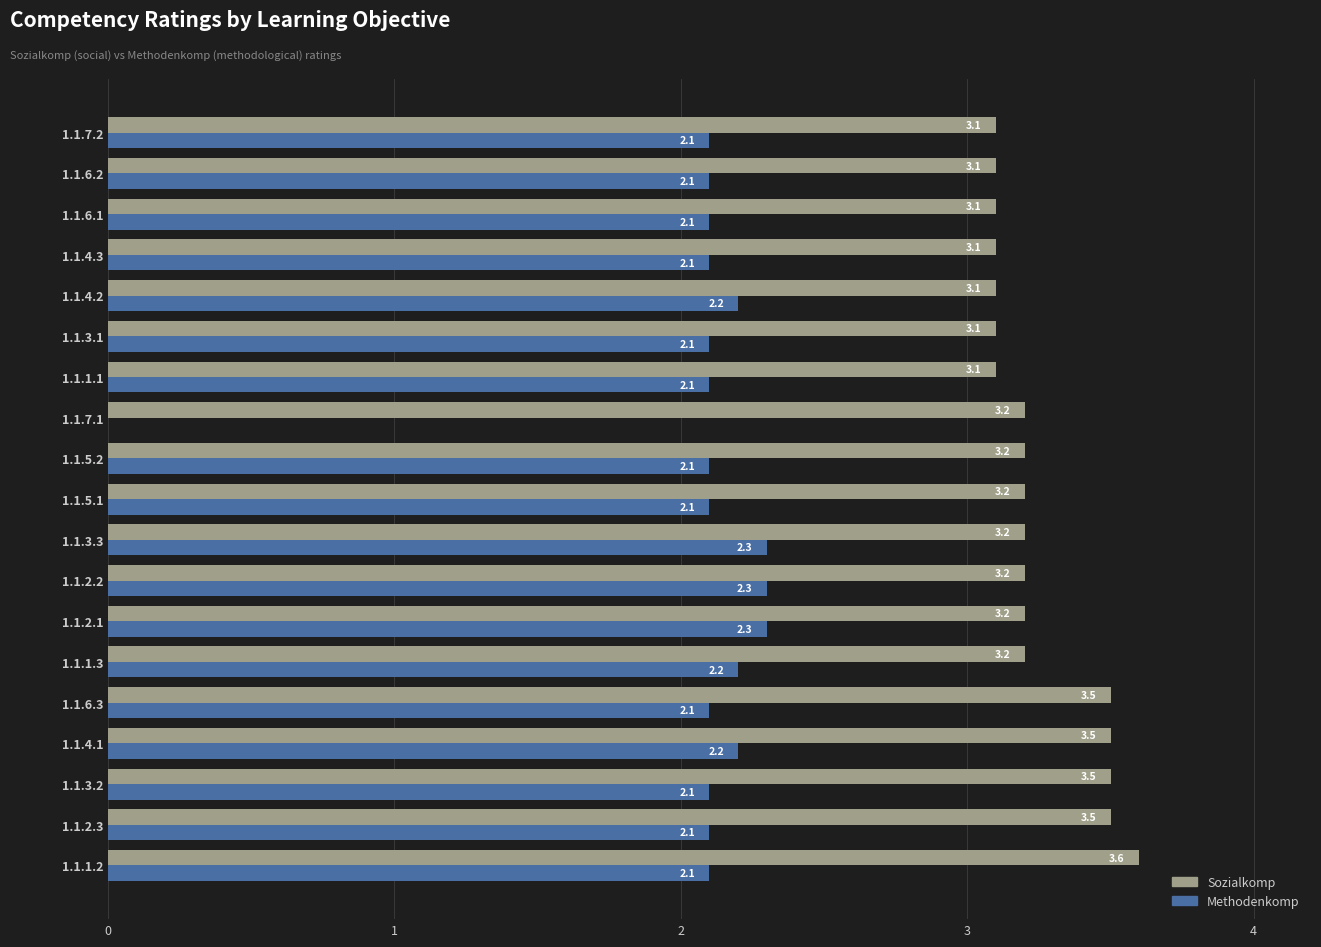

What is the sum of the Methodenkomp values at 1.1.4.2 and 1.1.6.2?

4.3